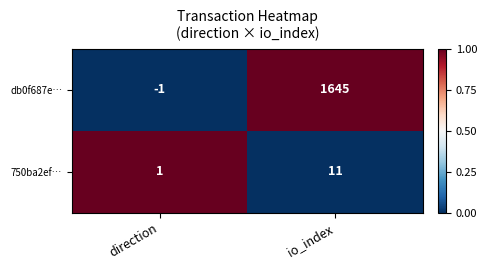

Between direction and io_index, which series saw the biggest shift?

db0f687e…